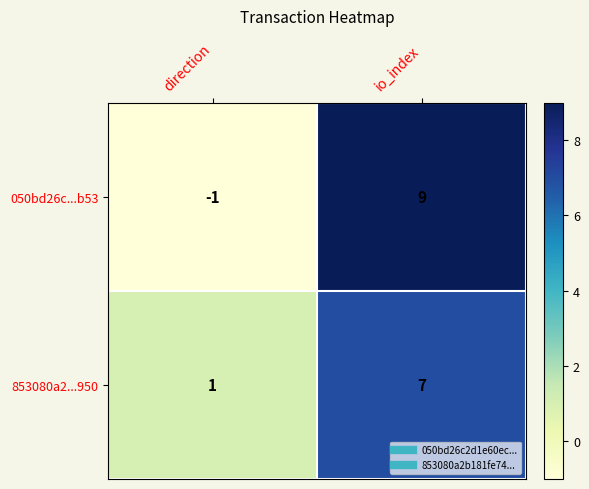

List the series in order of their peak value, lowest first.

853080a2...950, 050bd26c...b53